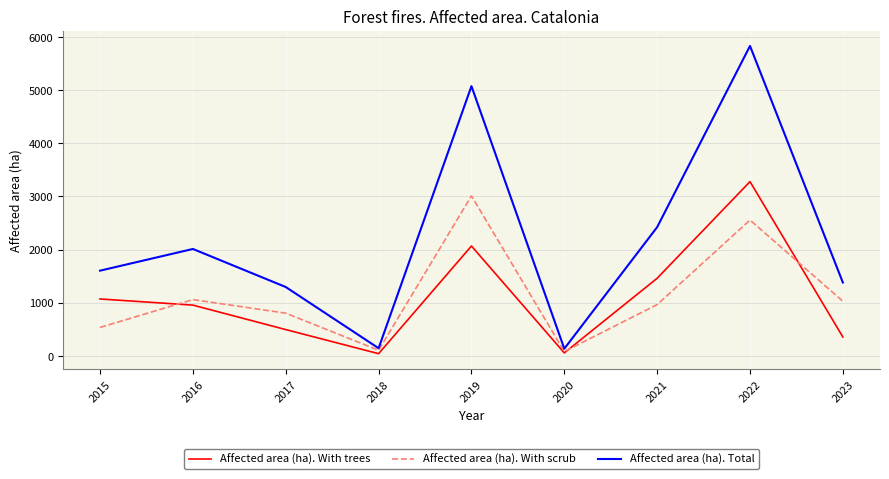

What is the difference between the maximum and minimum values in the Affected area (ha). With trees series?

3240.4